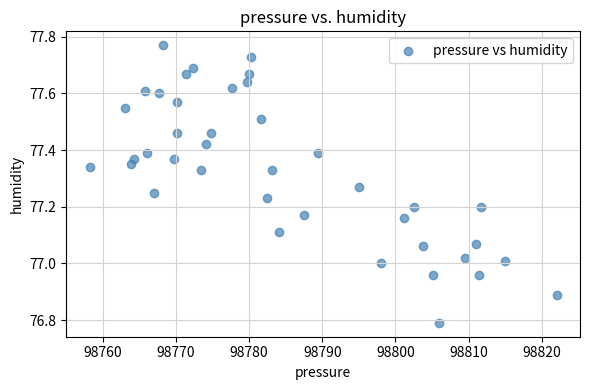

What is the range of Y values (max minus min)?

1.0